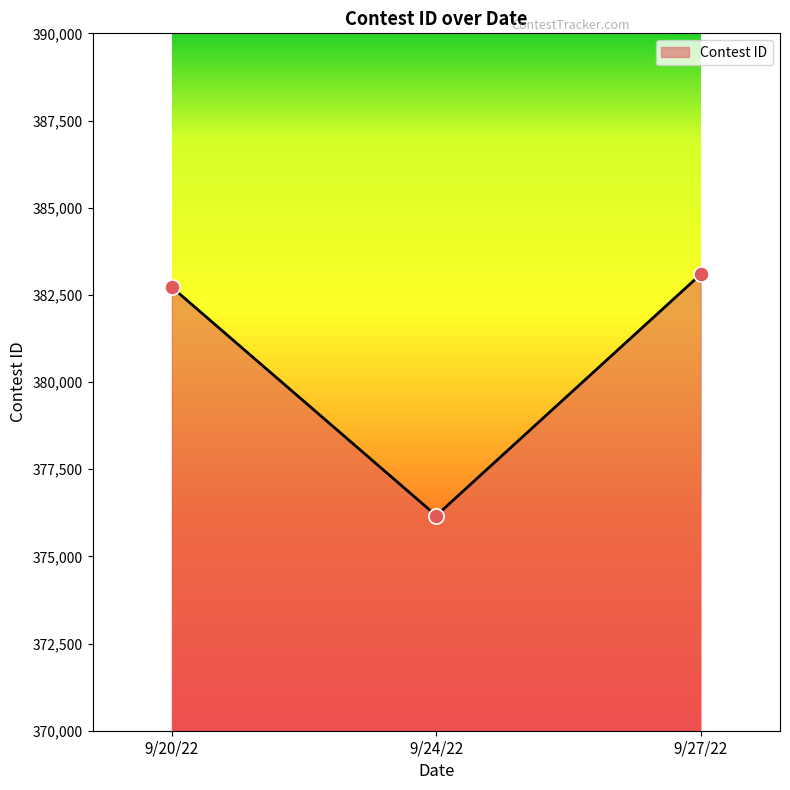

Approximately how many times larger is the value at 9/27/22 compared to 9/20/22?

1.0